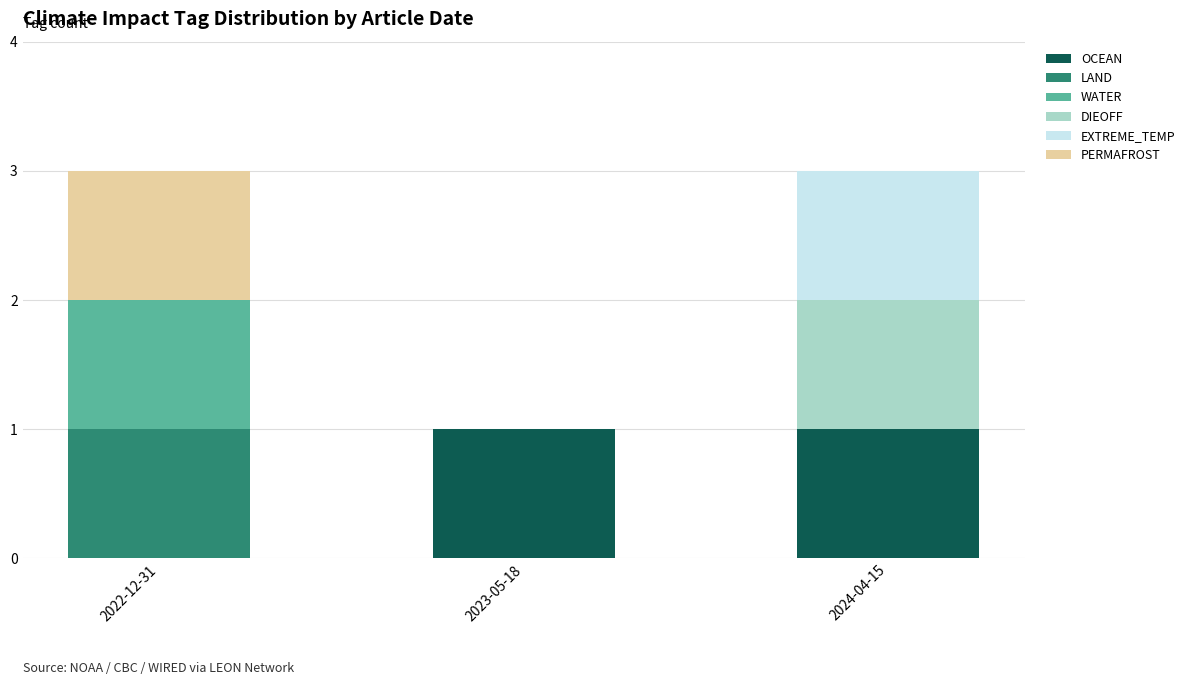

What are all the series names shown in the legend?

OCEAN, LAND, WATER, DIEOFF, EXTREME_TEMP, PERMAFROST